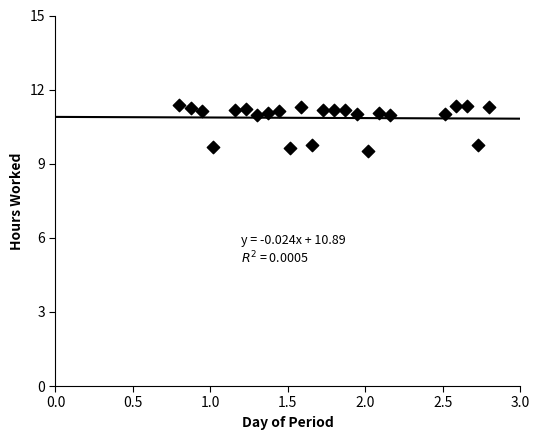

What is the range of Y values (max minus min)?

1.9